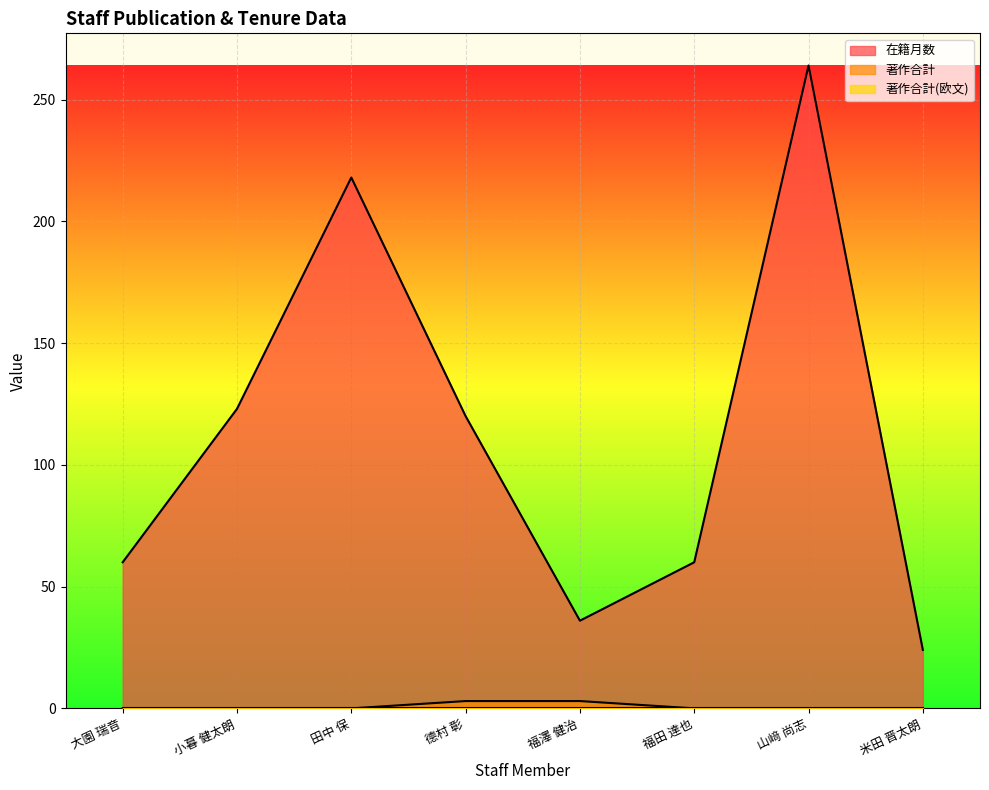

What is the maximum value for 在籍月数?

264